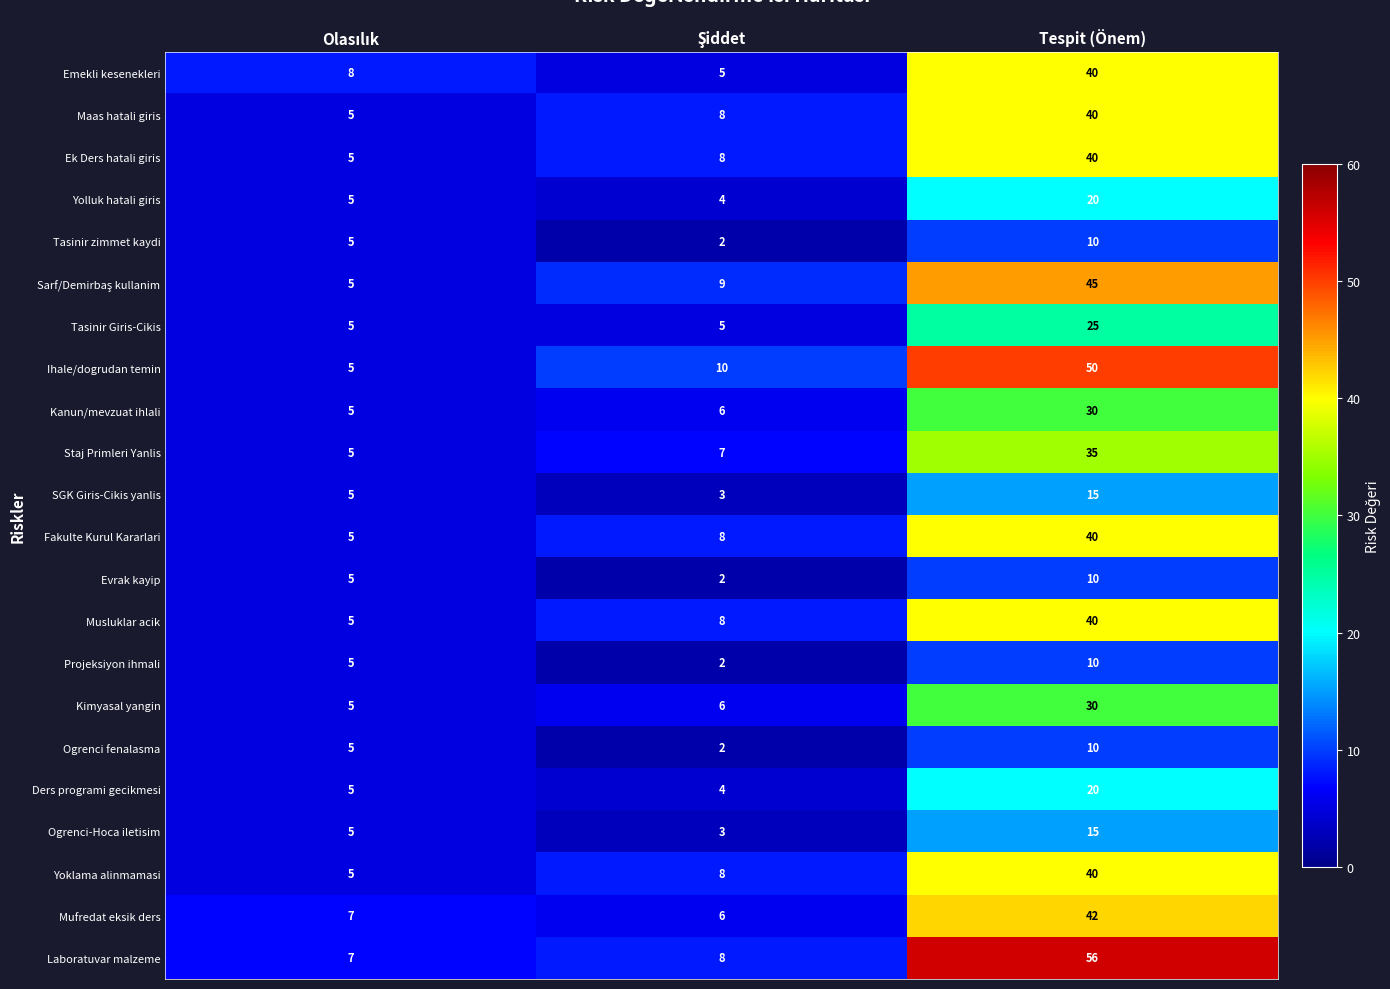

At which category is the sum across all series the highest?

Tespit (Önem)